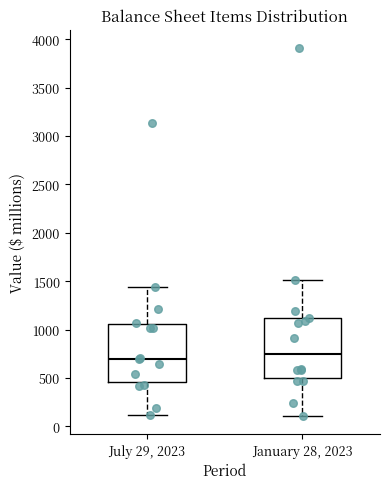

Reading left to right, transcribe this box plot: for each box, give where its median line is, the range the box spans, and where its two whiskers end, as read against the y-axis. The values are not printed on the chart, so give them approximately, as read against the axis.

July 29, 2023: median 700, box 450 to 1050, whiskers 100 to 1450
January 28, 2023: median 750, box 500 to 1100, whiskers 100 to 1500